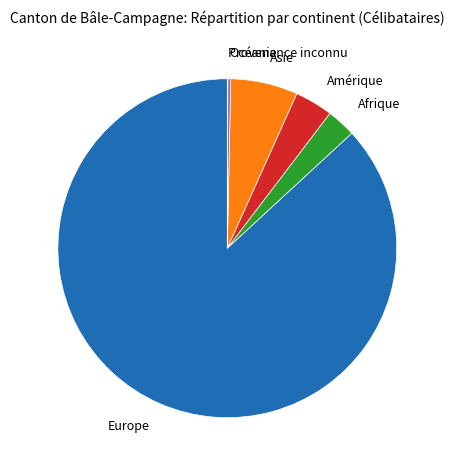

Which category has the biggest portion of the pie?

Europe